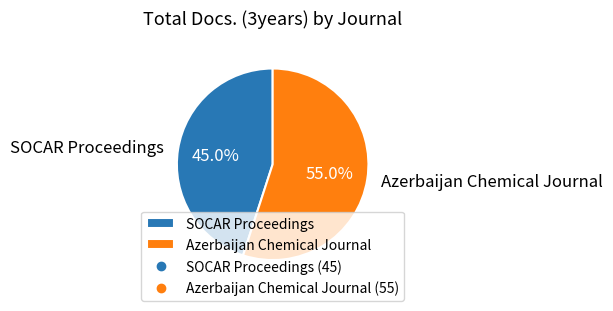

Does Azerbaijan Chemical Journal account for over 50% of the chart?

Yes